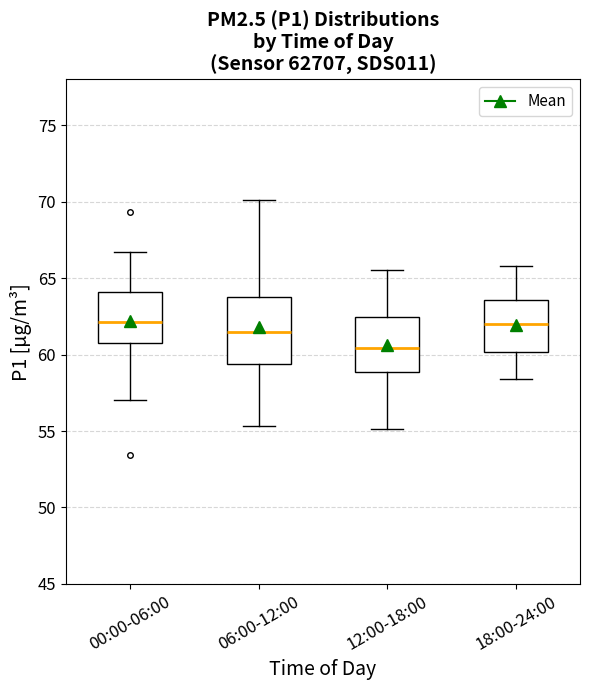

Reading left to right, read every box against the y-axis: the position of its median line, the range the box covers, and the ends of its whiskers. The values are not printed on the chart, so give them approximately, as read against the axis.

00:00-06:00: median 62.0, box 61.0 to 64.0, whiskers 57.0 to 66.5
06:00-12:00: median 61.5, box 59.5 to 64.0, whiskers 55.5 to 70.0
12:00-18:00: median 60.5, box 59.0 to 62.5, whiskers 55.0 to 65.5
18:00-24:00: median 62.0, box 60.0 to 63.5, whiskers 58.5 to 66.0